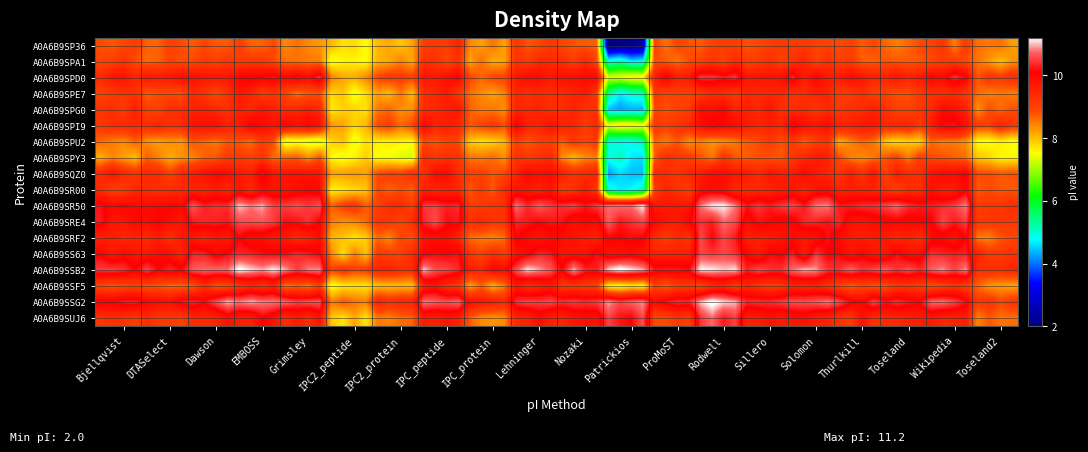

What is the difference between the second highest and second lowest values in the A0A6B9SQZ0 series?

1.5